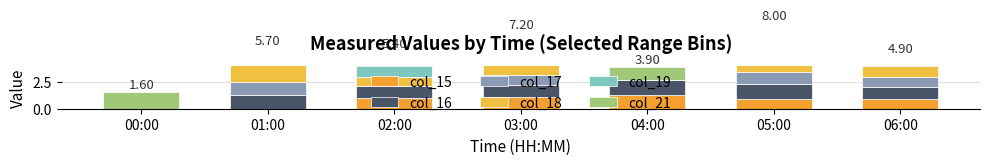

What are all the series names shown in the legend?

col_15, col_16, col_17, col_18, col_19, col_21